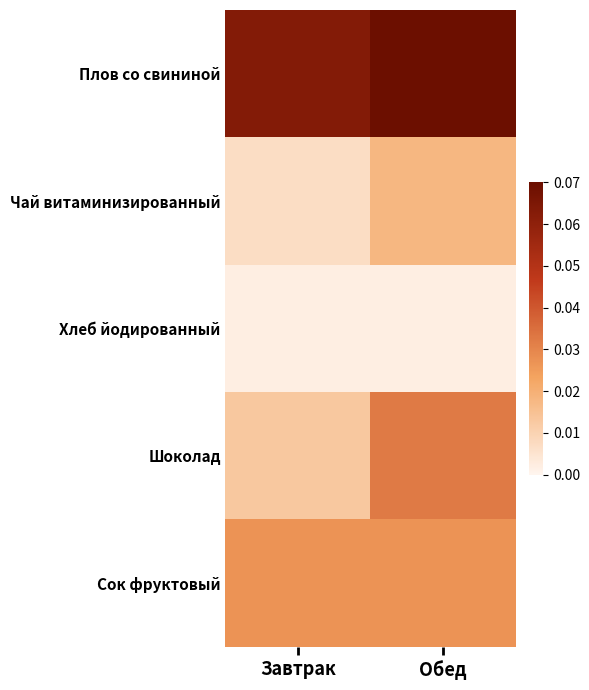

How many distinct data groups are displayed?

5